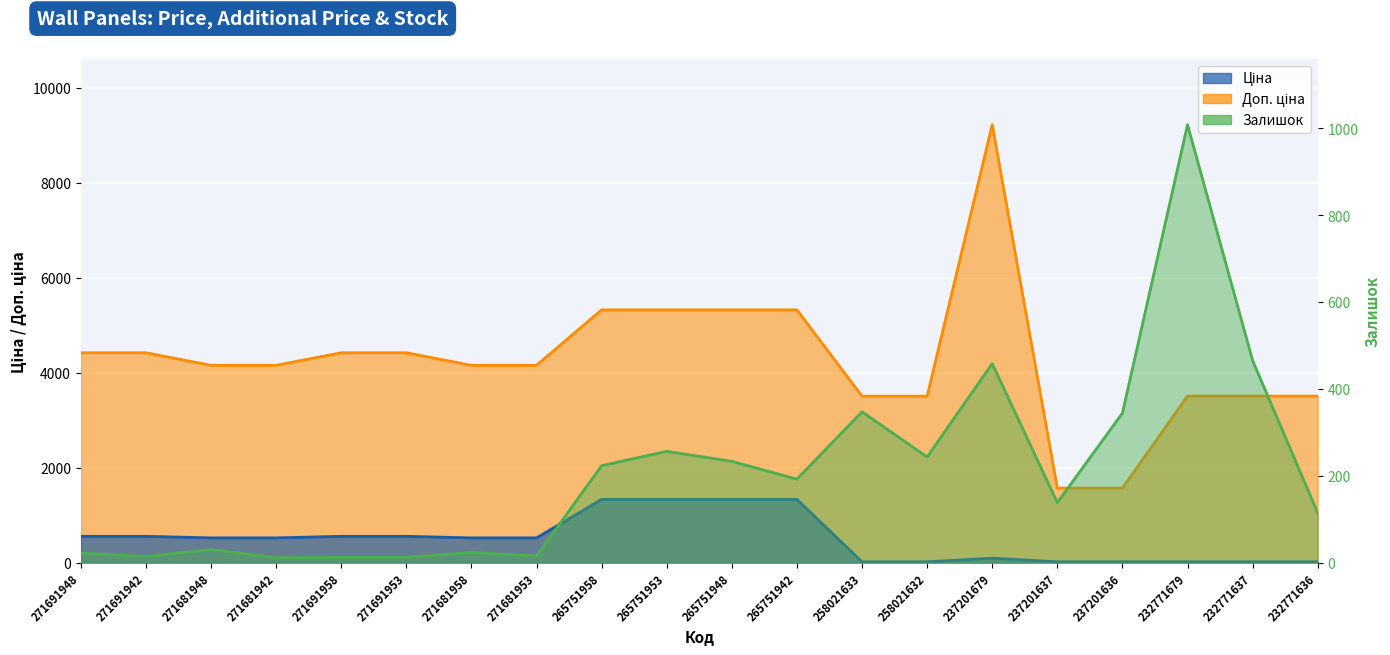

The Доп. ціна series shows 3506.0 at 258021633. True or false?

True